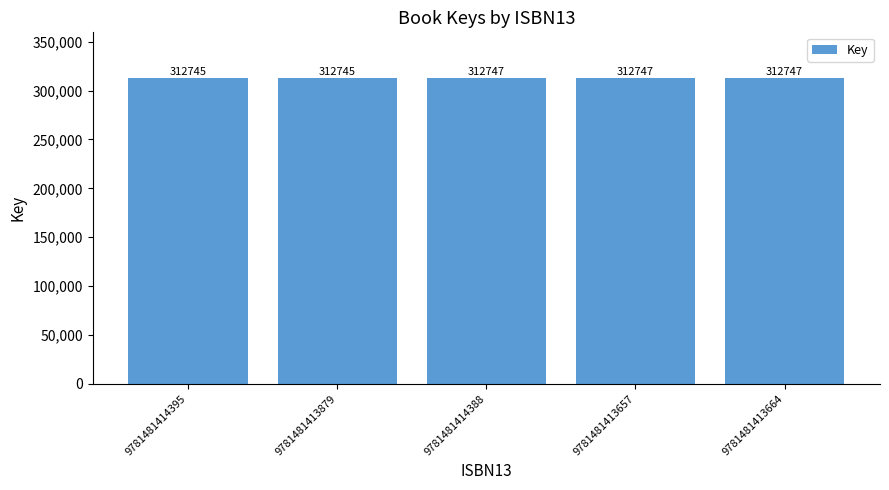

What value does the data have at 9781481413657?

312747